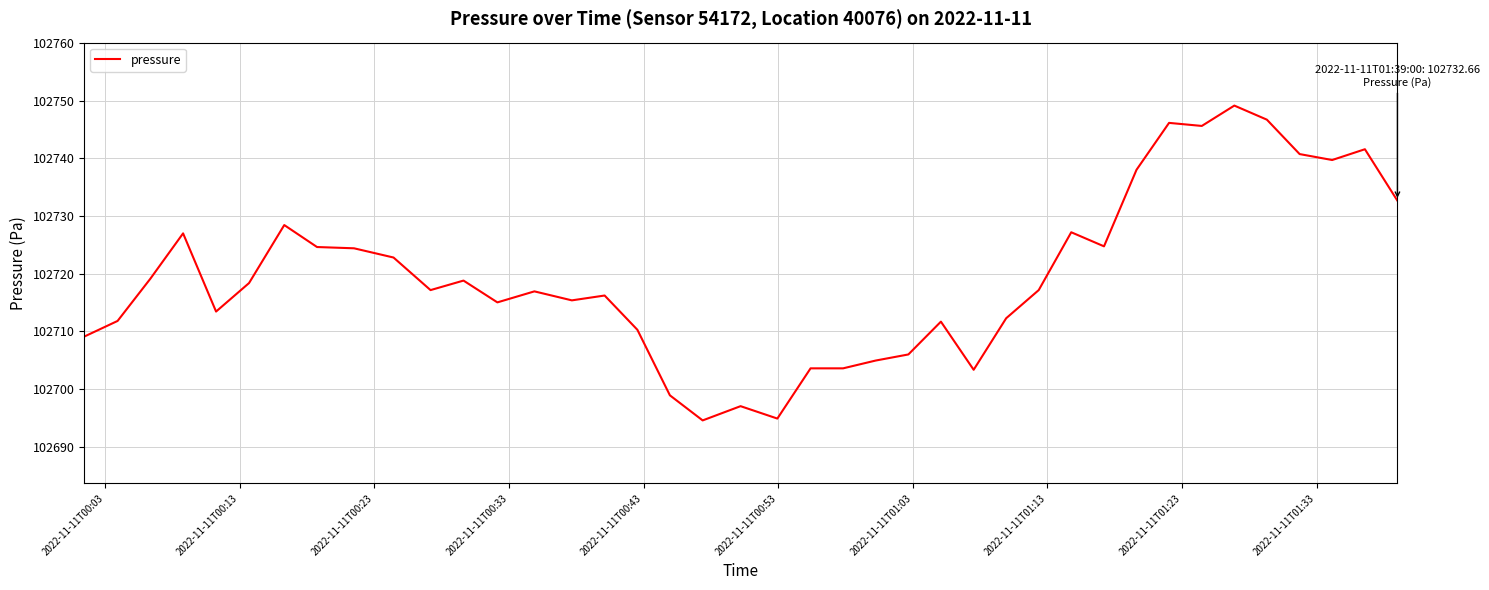

What is the difference between the maximum and minimum values?

54.6